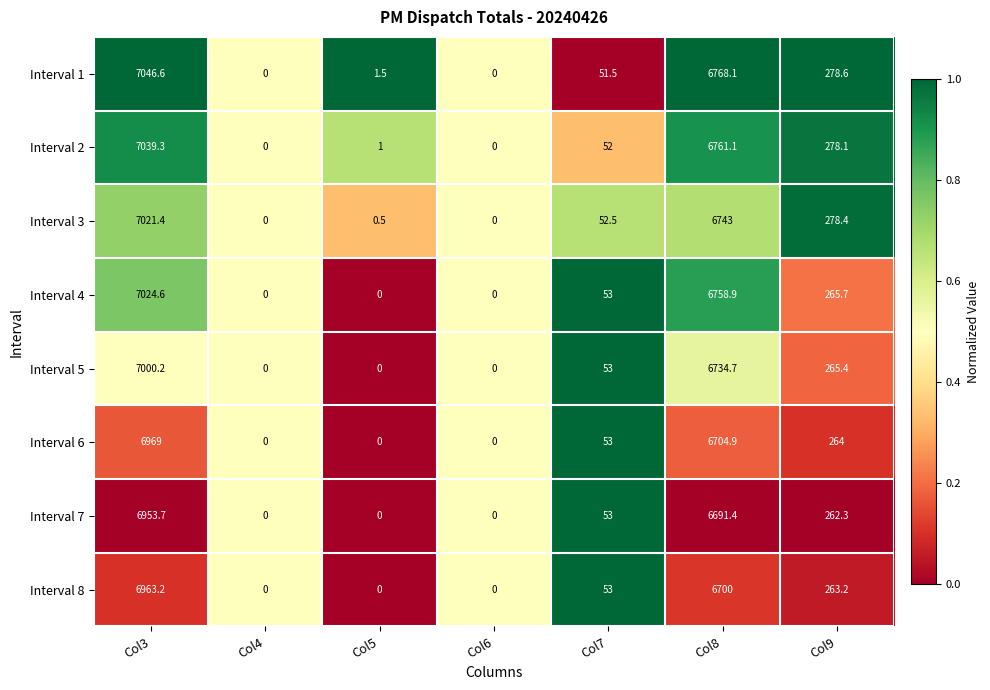

Count the number of data series in this chart.

8